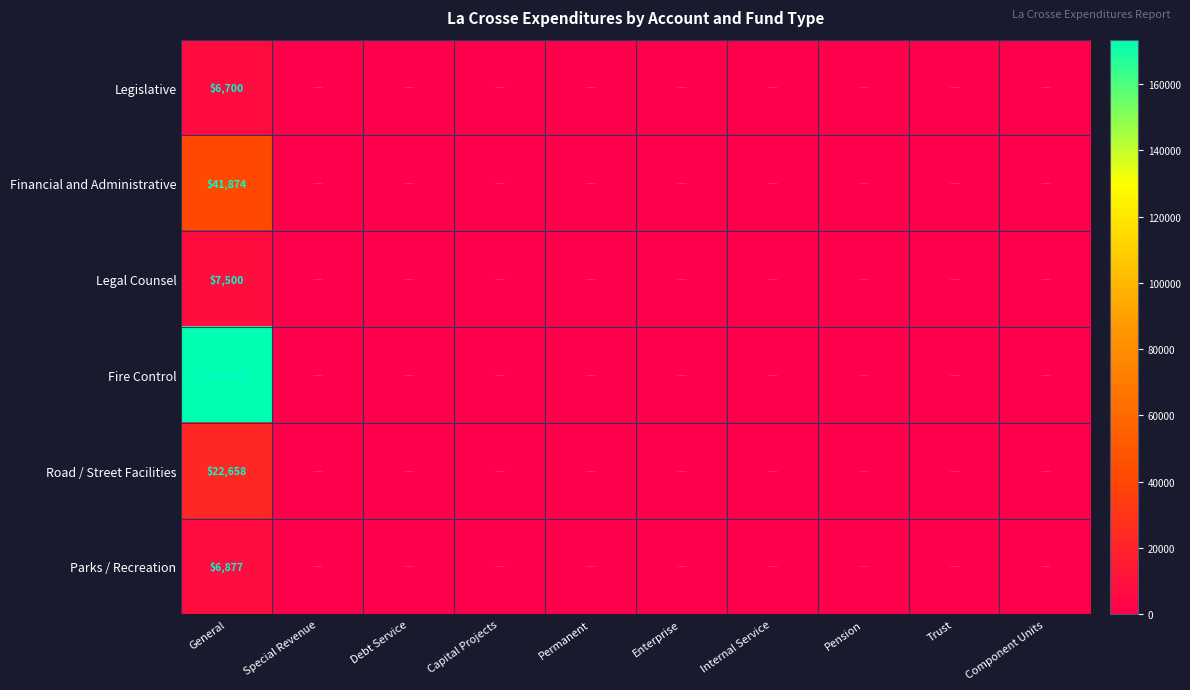

What is the total value across all series at General?

258892